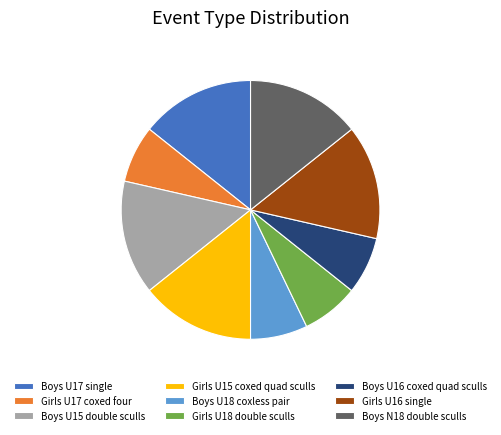

How many slices are in this pie chart?

9